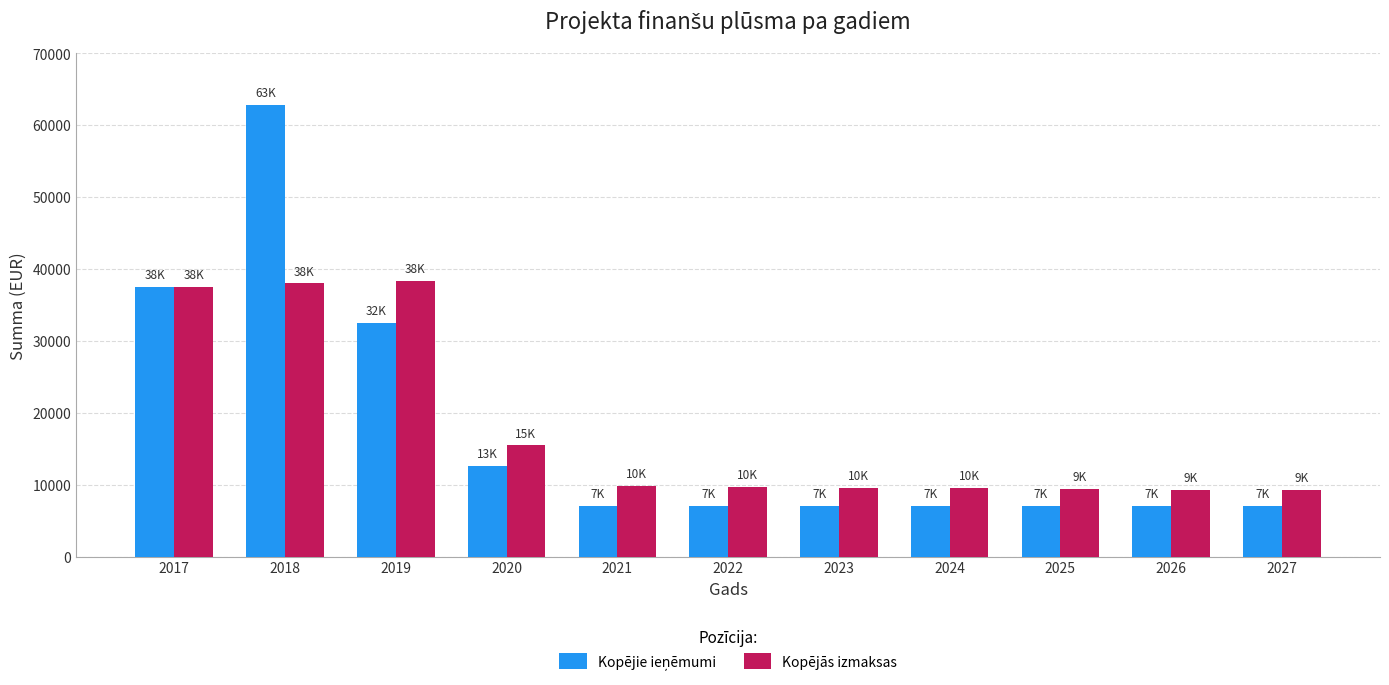

The Kopējās izmaksas series shows 52945.5 at 2018. True or false?

False